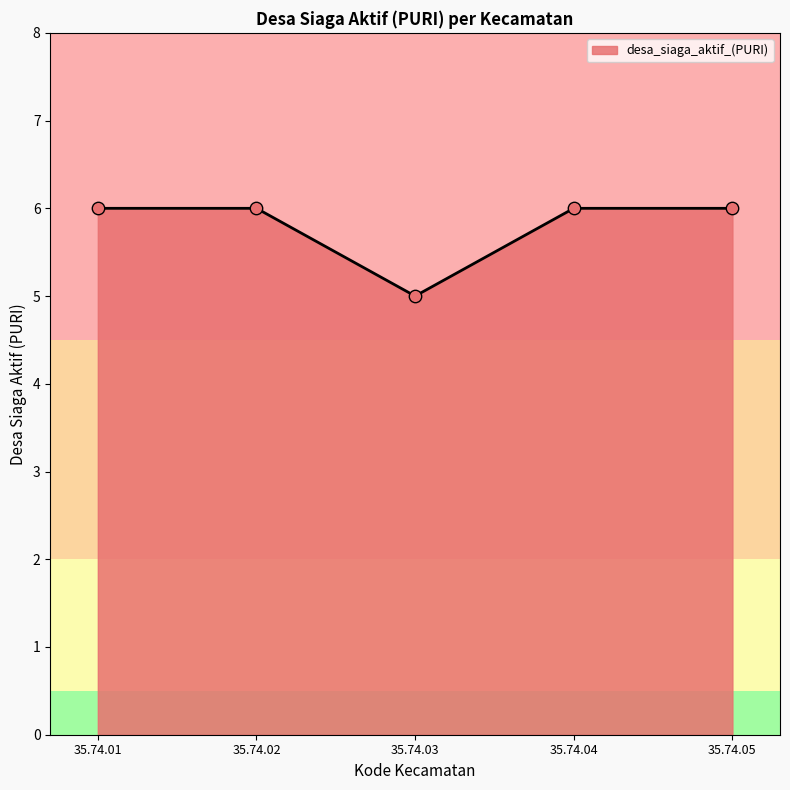

What is the ratio of the value at 35.74.03 to the value at 35.74.01?

0.8